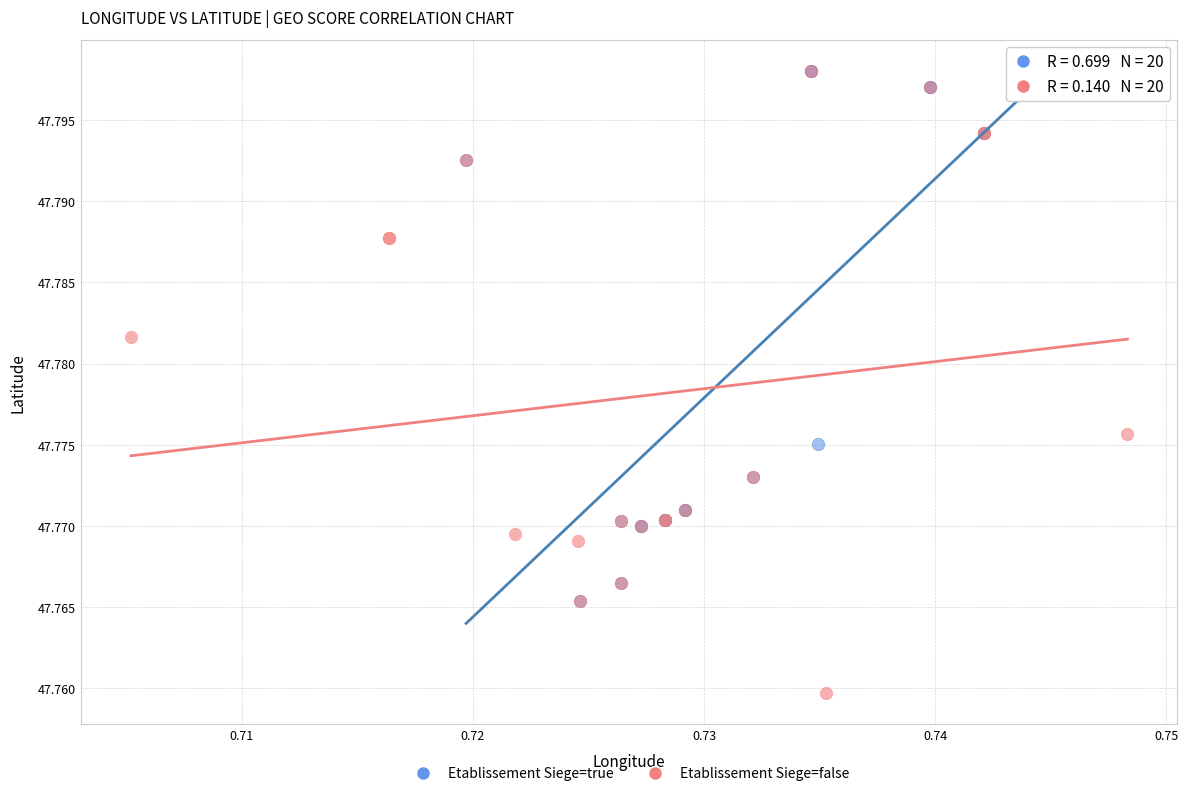

Which series contains the lowest Y value?

Etablissement Siege=false